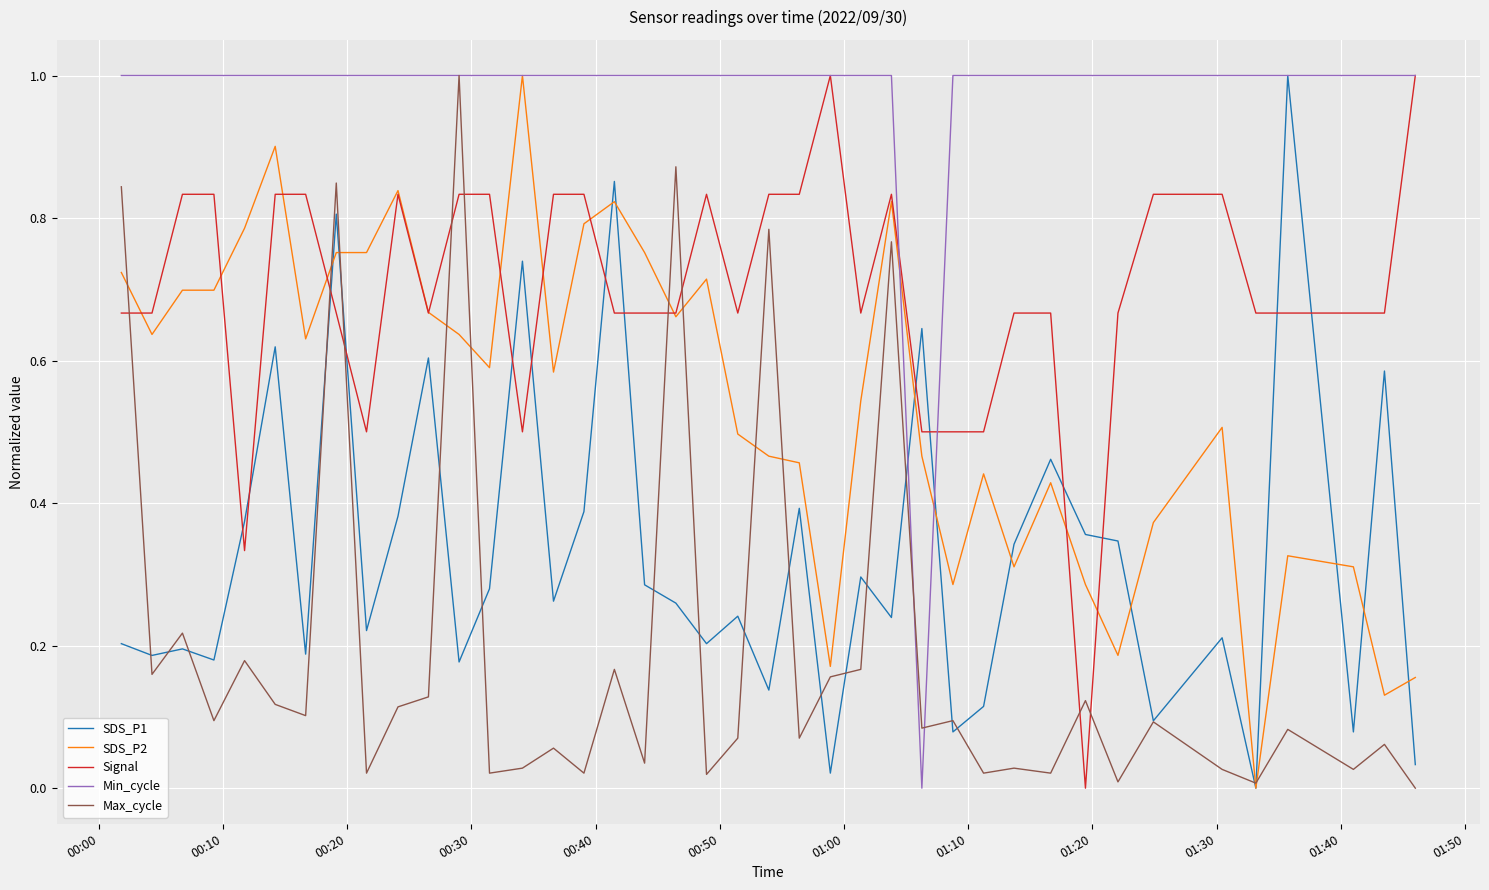

What is the highest value of the Min_cycle series?

1.0